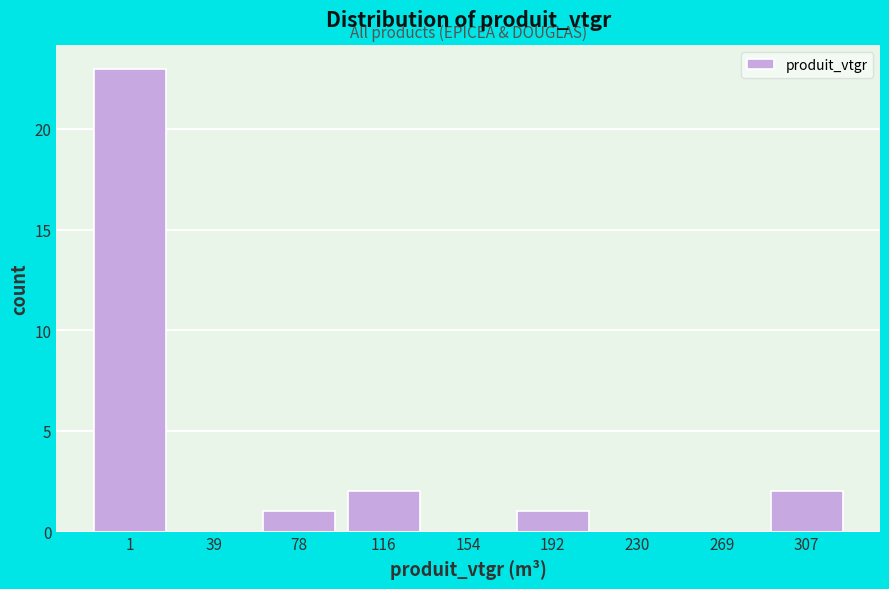

Reading left to right, extract all data points from this chart.

1=23	39=0	78=1	116=2	154=0	192=1	230=0	269=0	307=2